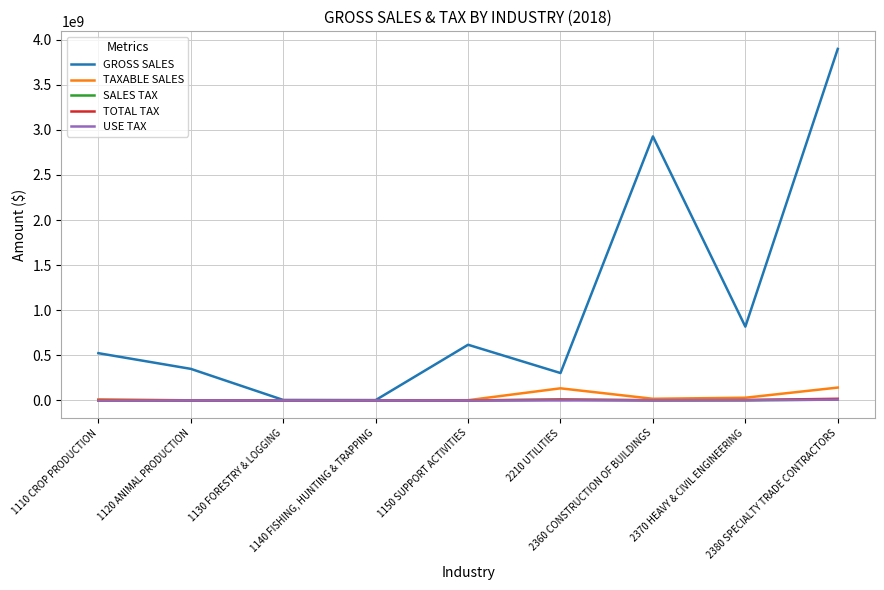

Which series has the largest range (max minus min)?

GROSS SALES